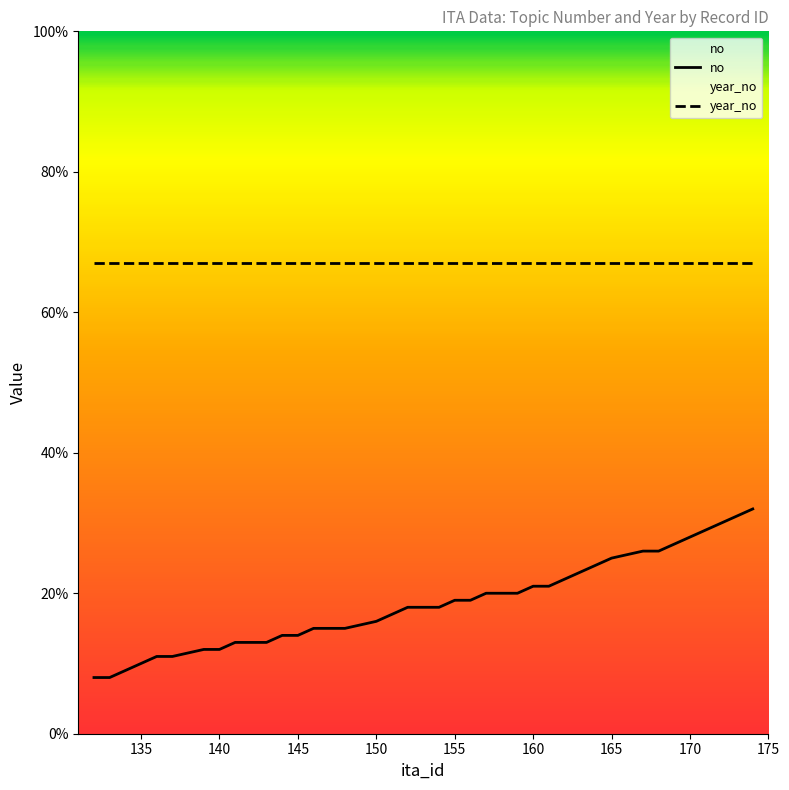

How many series are shown in this chart?

2